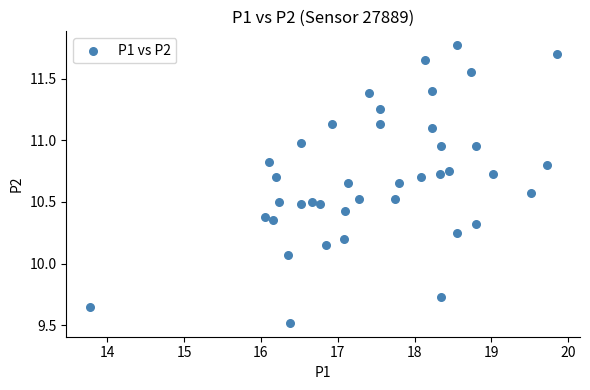

What is the range of X values (max minus min)?

6.1